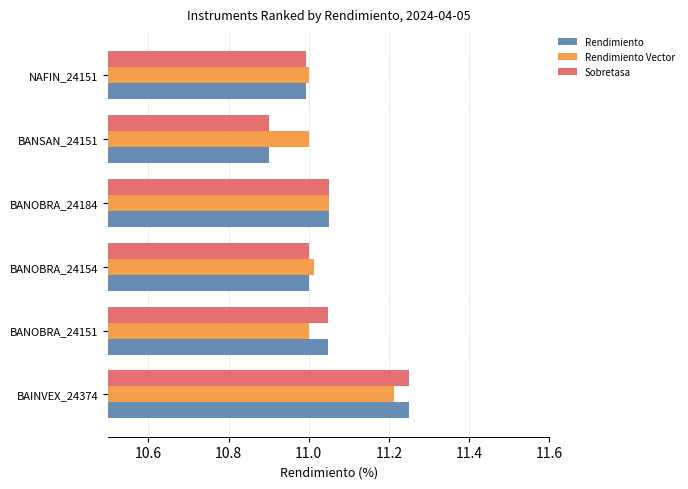

What is the sum of the Sobretasa values at NAFIN_24151 and BANOBRA_24184?

22.0